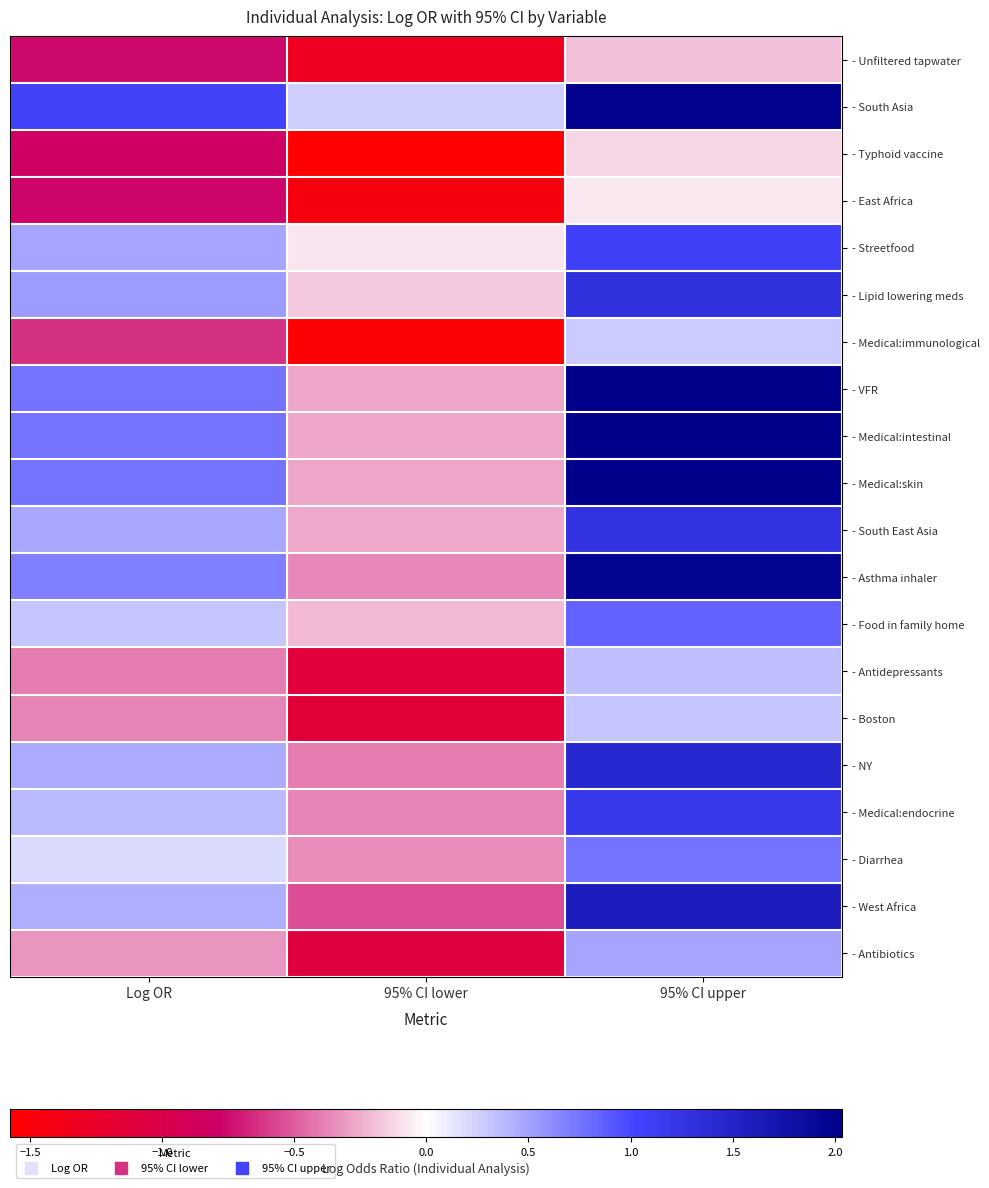

What is the difference between the highest and lowest values at 95% CI lower?

1.8